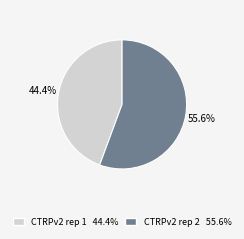

The CTRPv2 rep 1 slice represents 44% of the pie. True or false?

True